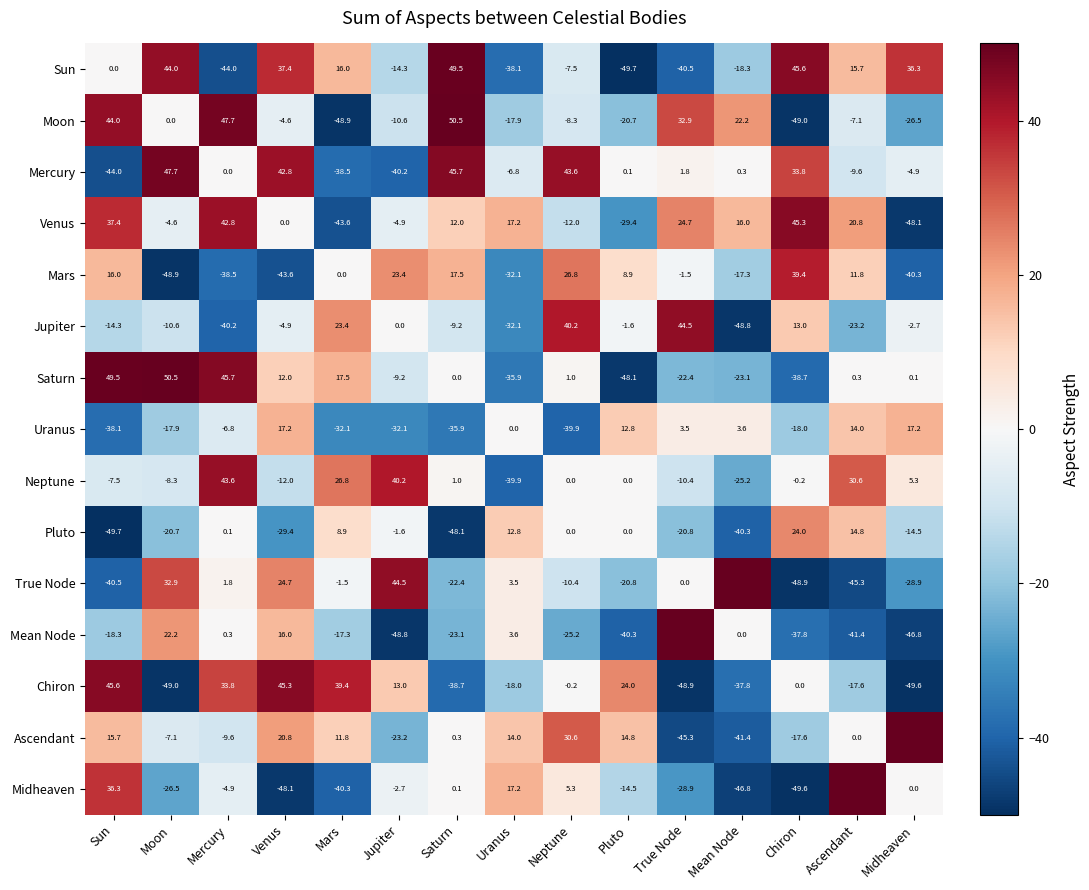

True or false: Moon has a value of 0.0 at Moon.

True